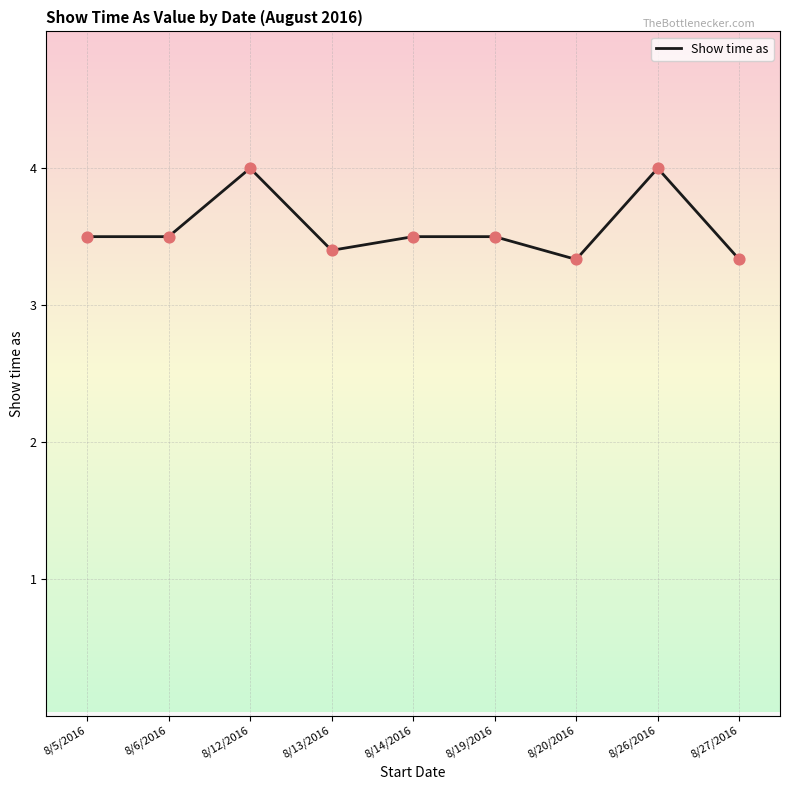

Approximately how many times larger is the value at 8/20/2016 compared to 8/5/2016?

1.0